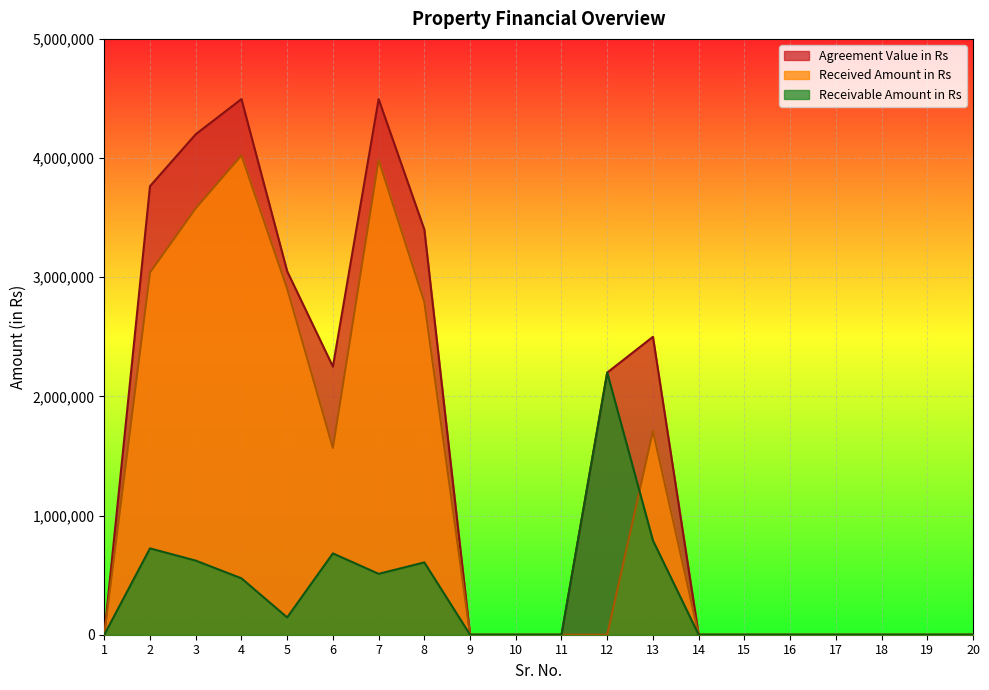

Rank the series by their average value, from highest to lowest.

Agreement Value in Rs, Received Amount in Rs, Receivable Amount in Rs